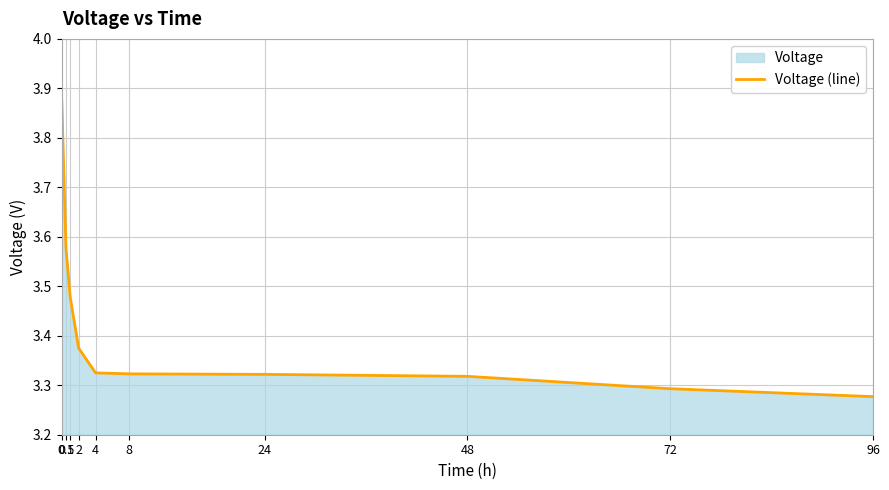

At which label is the value closest to 3?

96